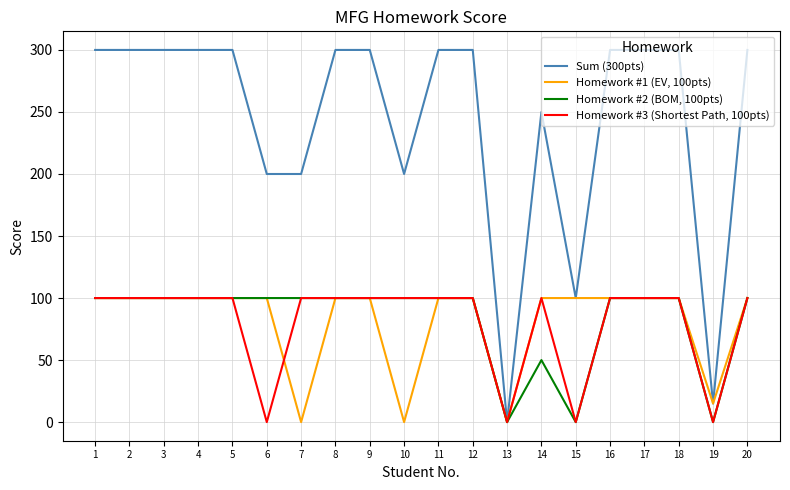

The value of Homework #2 (BOM, 100pts) at 16 is 100. True or false?

True